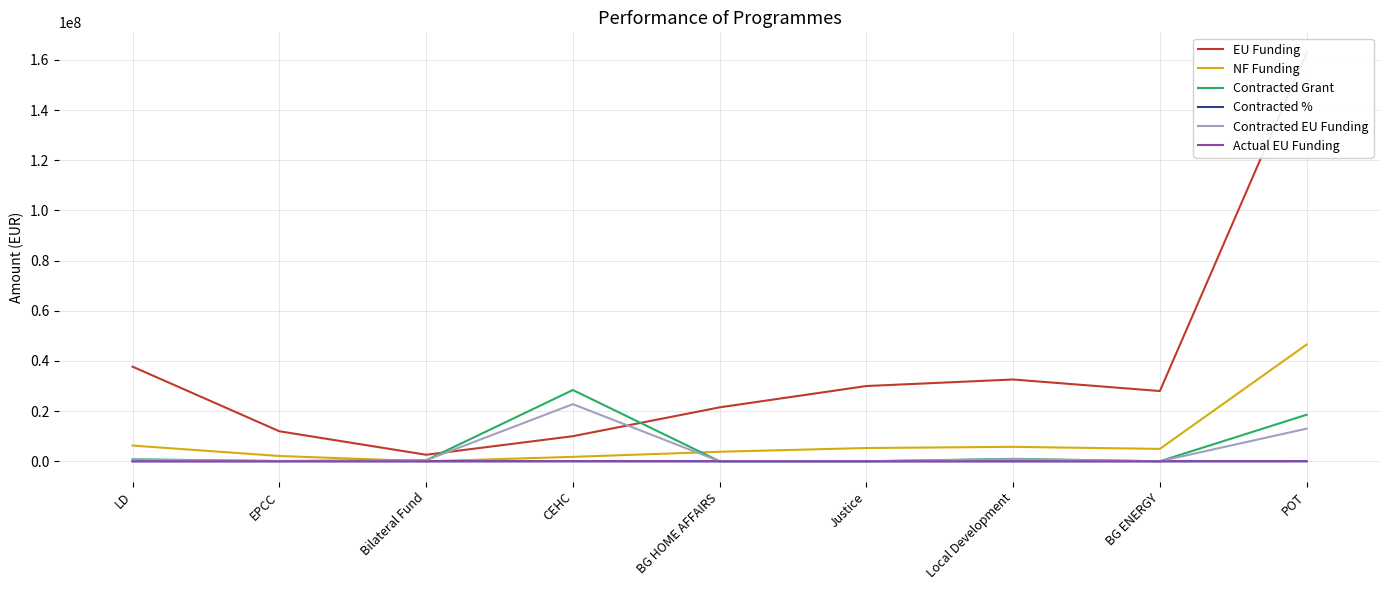

True or false: NF Funding has a value of 4941176.0 at BG ENERGY.

True